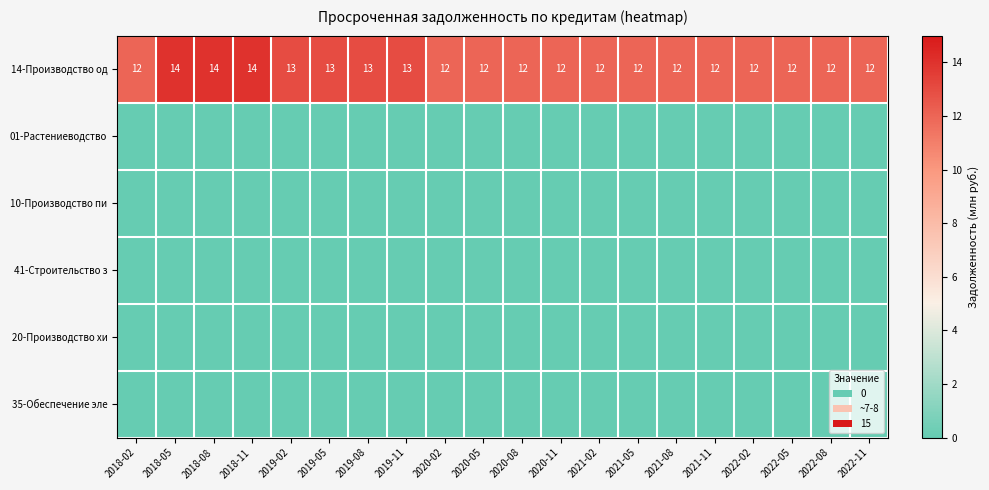

At how many categories does at least one series exceed 11?

20